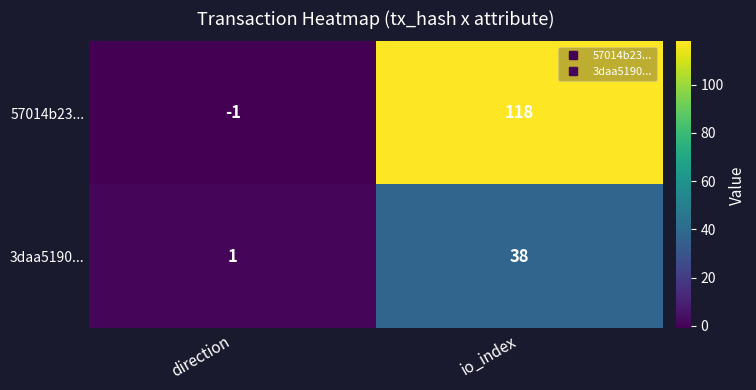

What is the maximum value for 57014b23...?

118